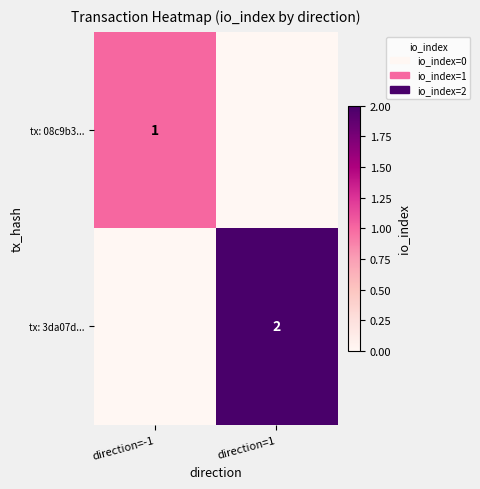

Is the value of tx: 08c9b3... at direction=-1 greater than the value of tx: 3da07d... at direction=1?

No